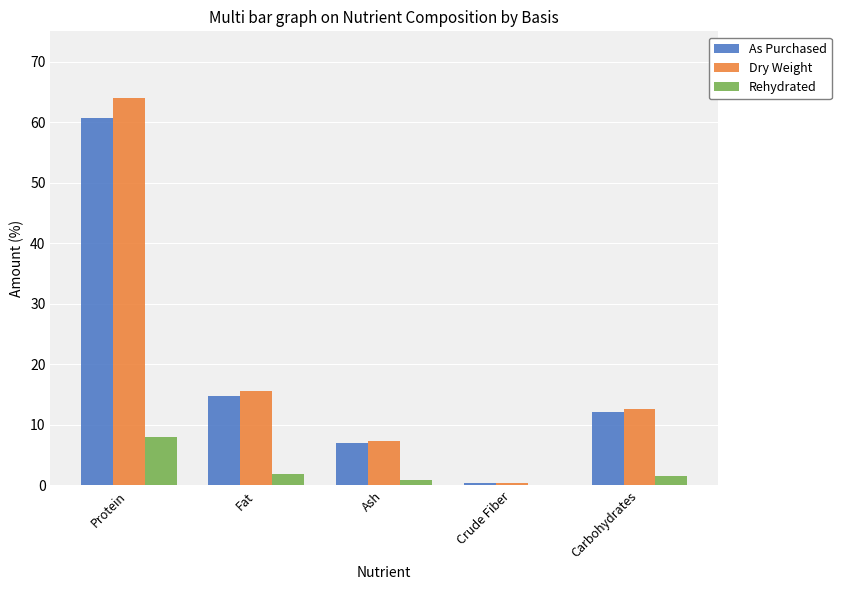

What is the maximum value shown in the chart?

63.9